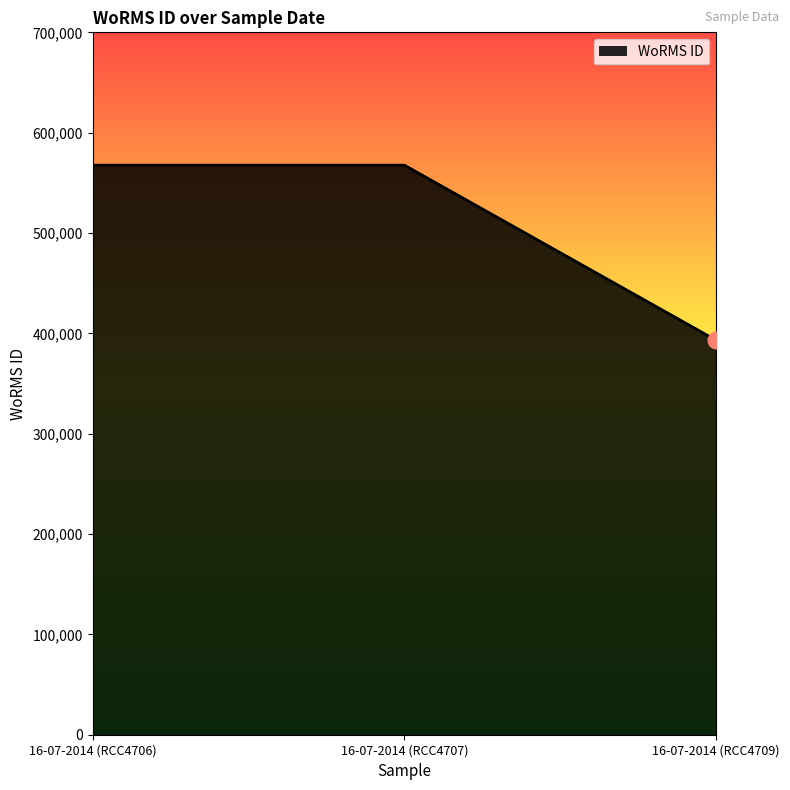

Is it true that the value at 16-07-2014 (RCC4706) is 772594?

False